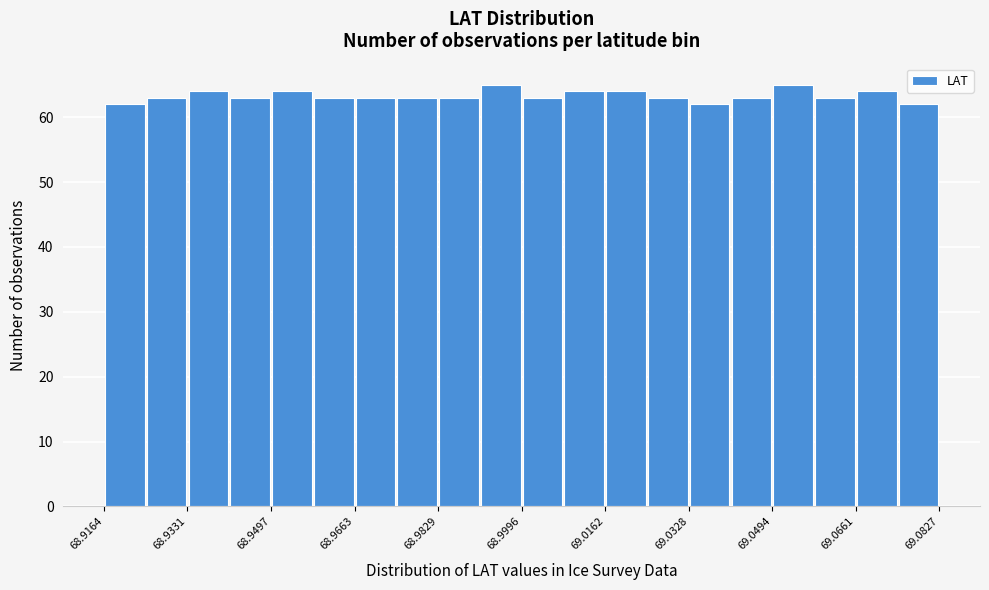

Reading left to right, transcribe this chart: for each bar, give the range it covers on the x-axis and its height. Neither the bar edges nor the heights are printed on the chart, so give them approximately, as read against the axes.

68.916 to 68.924: 62
68.924 to 68.934: 63
68.934 to 68.942: 64
68.942 to 68.950: 63
68.950 to 68.958: 64
68.958 to 68.966: 63
68.966 to 68.974: 63
68.974 to 68.982: 63
68.982 to 68.992: 63
68.992 to 69.000: 65
69.000 to 69.008: 63
69.008 to 69.016: 64
69.016 to 69.024: 64
69.024 to 69.032: 63
69.032 to 69.042: 62
69.042 to 69.050: 63
69.050 to 69.058: 65
69.058 to 69.066: 63
69.066 to 69.074: 64
69.074 to 69.082: 62